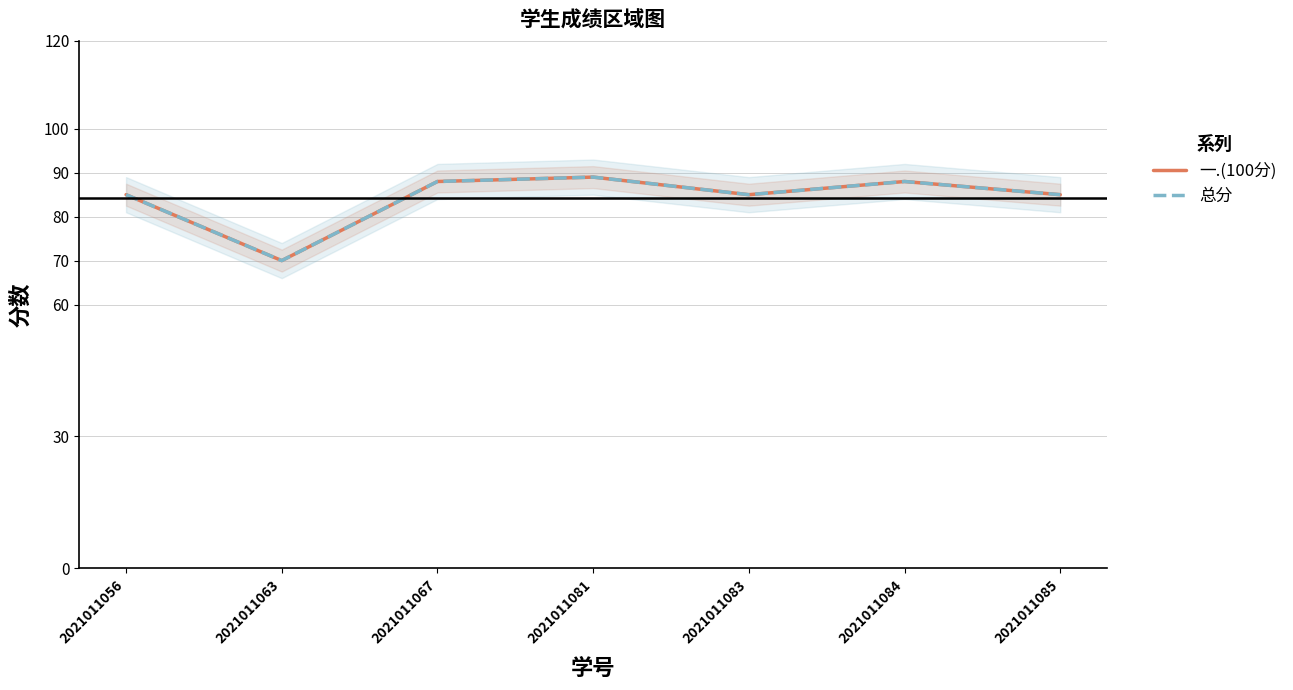

The value of 一.(100分) at 2021011056 is 85. True or false?

True